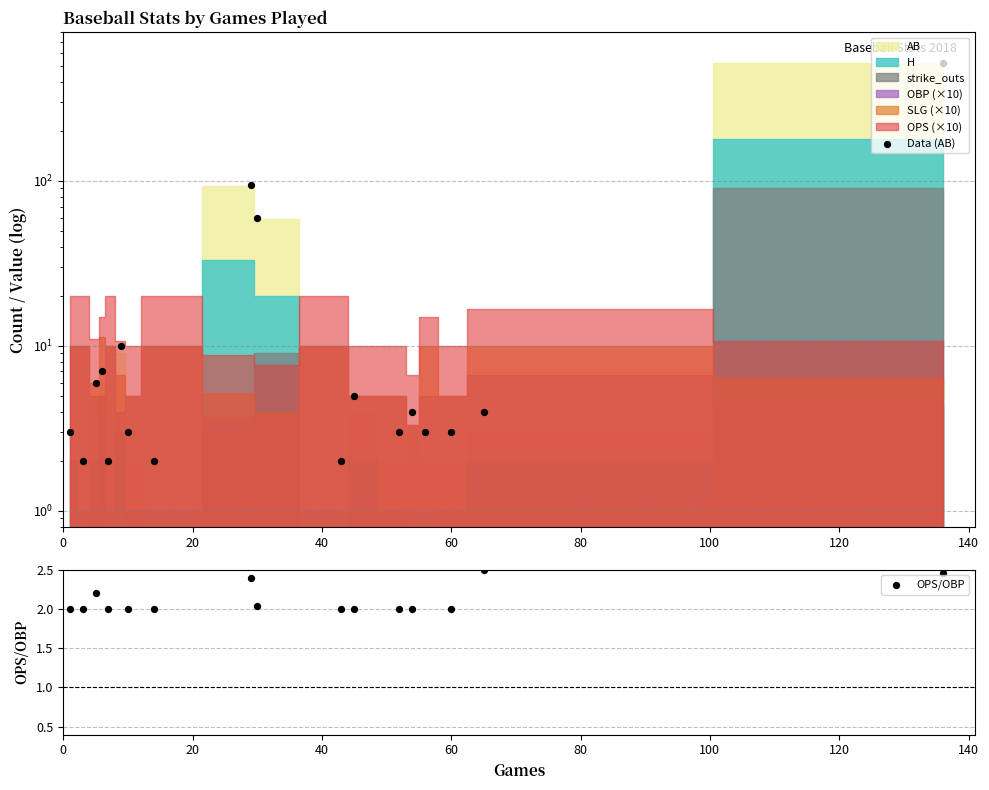

Which series contains the lowest Y value?

Data (AB)